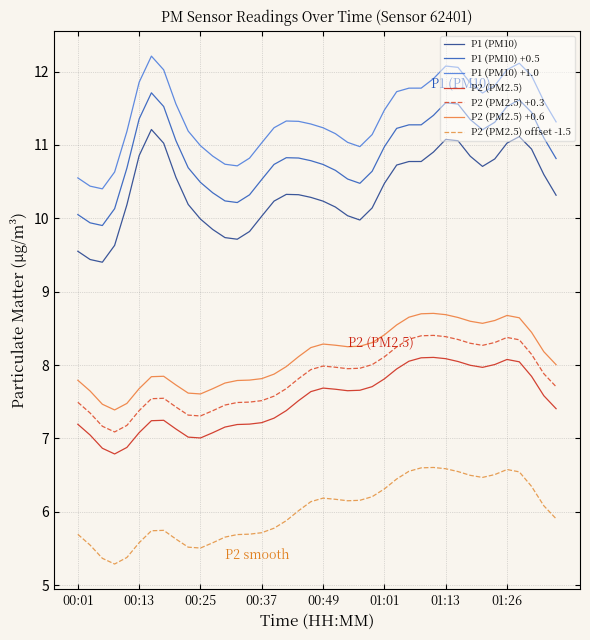

What is the difference between the maximum and minimum values in the P1 (PM10) series?

1.8